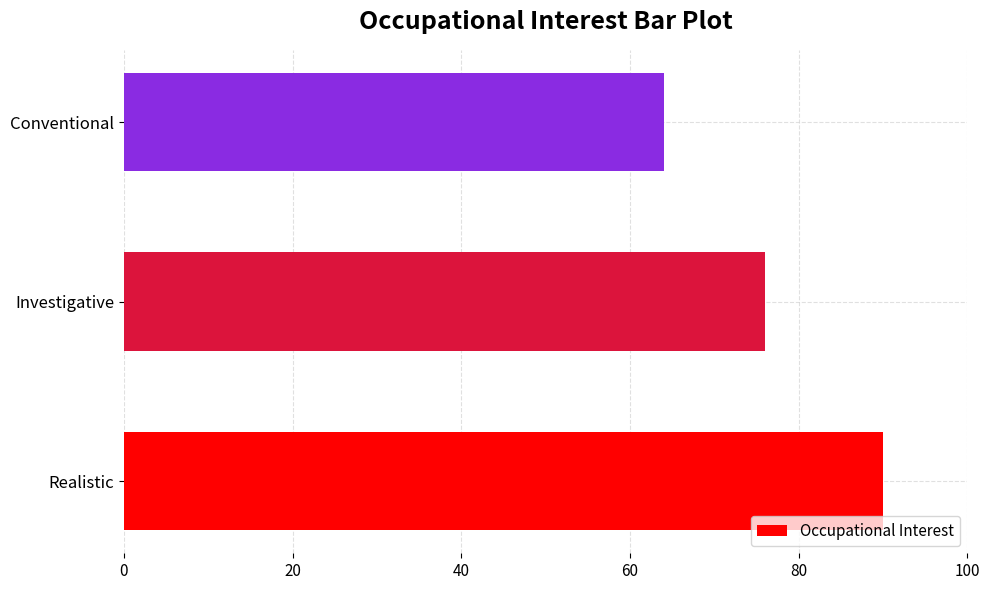

Which has a higher value, Conventional or Realistic?

Realistic